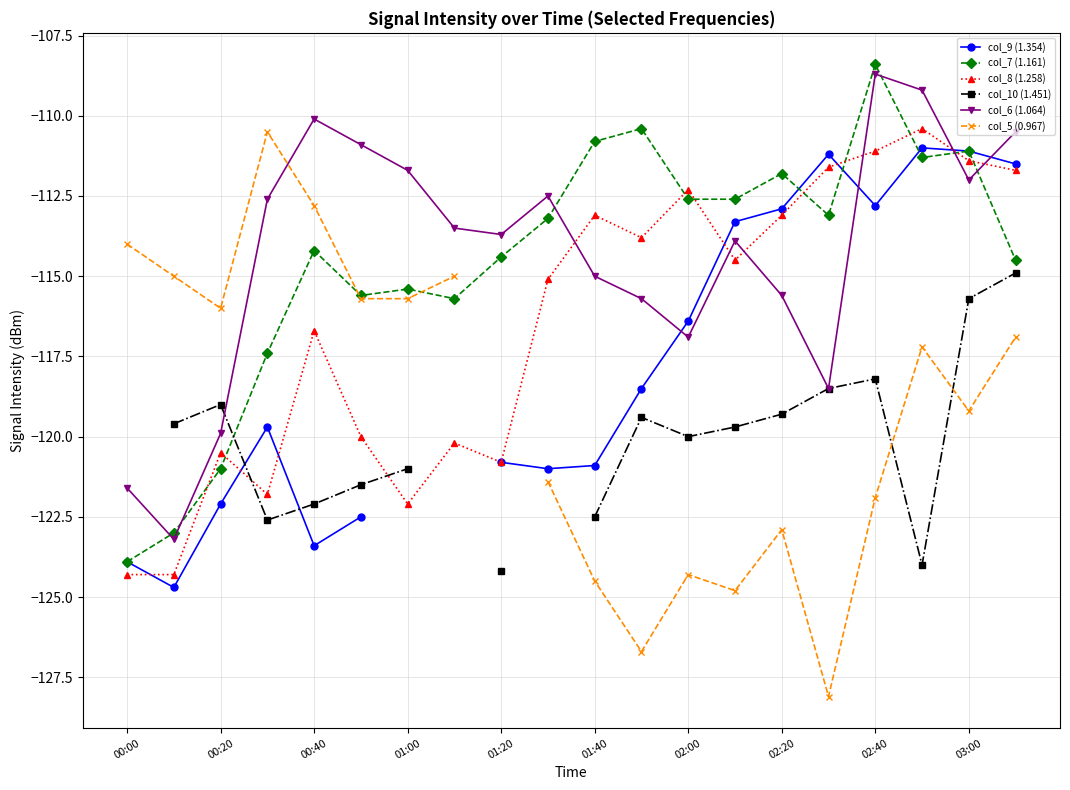

How many values in the col_9 (1.354) series exceed -120?

10